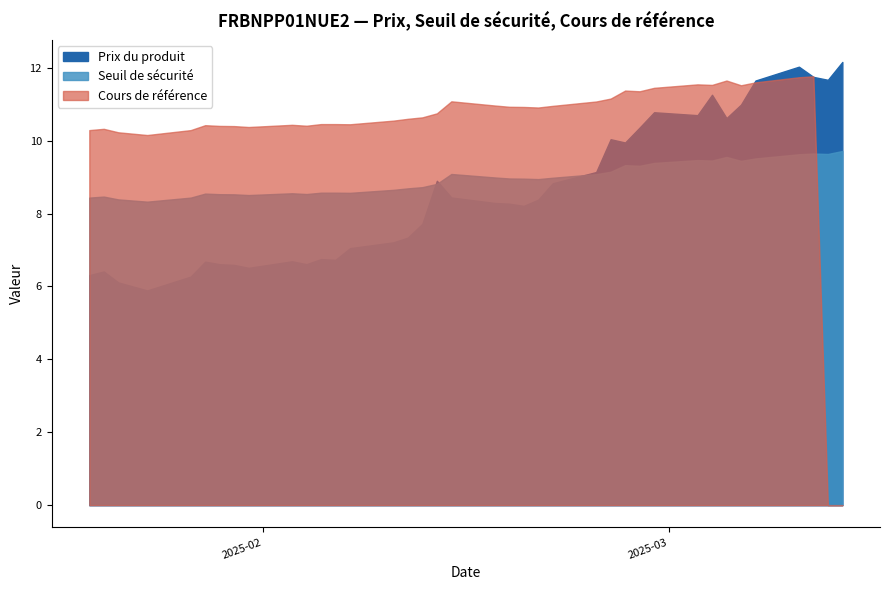

Count the number of categories in the chart.

38